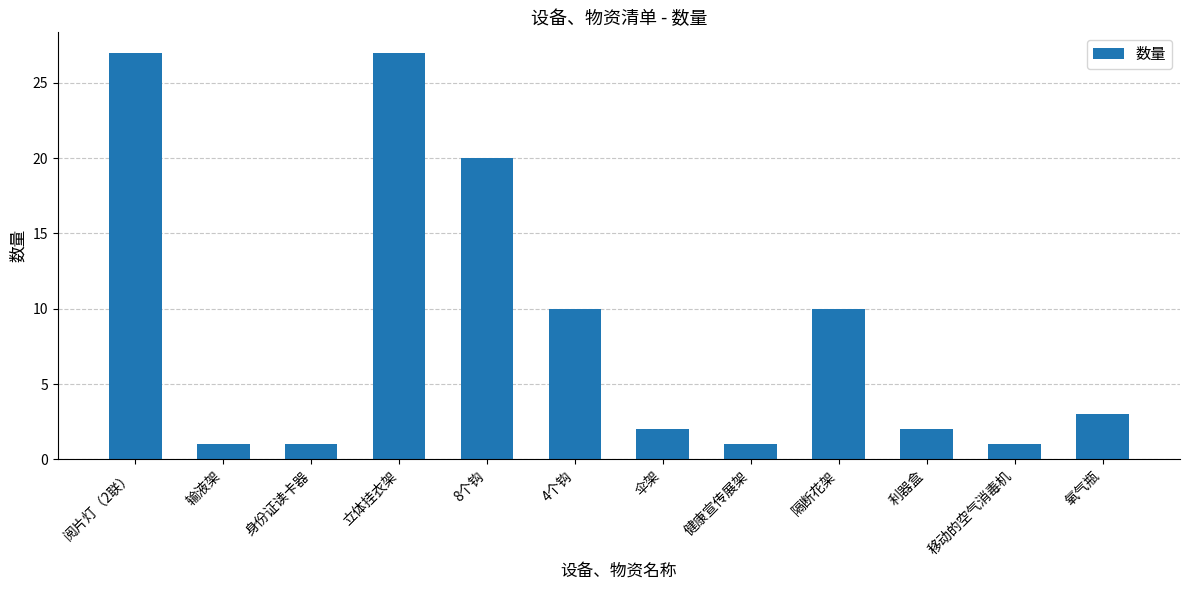

Reading left to right, list all the values displayed in this chart.

27	1	1	27	20	10	2	1	10	2	1	3